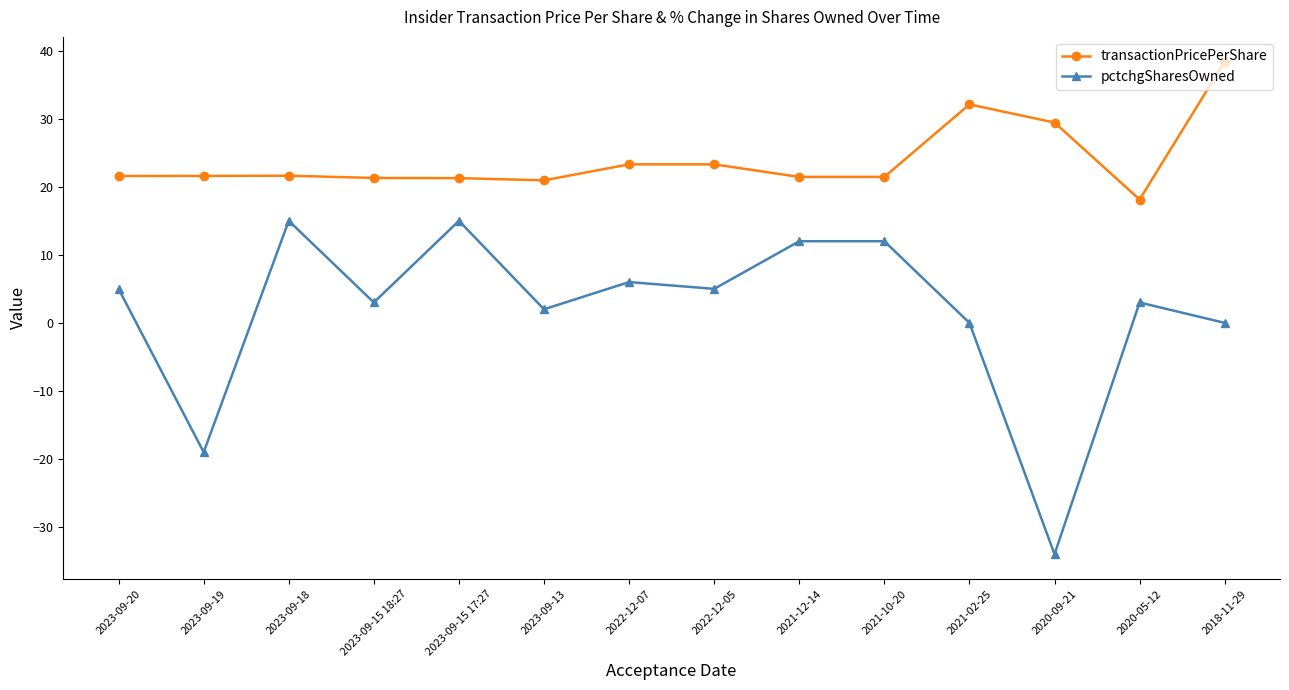

At which category is the sum across all series the highest?

2018-11-29